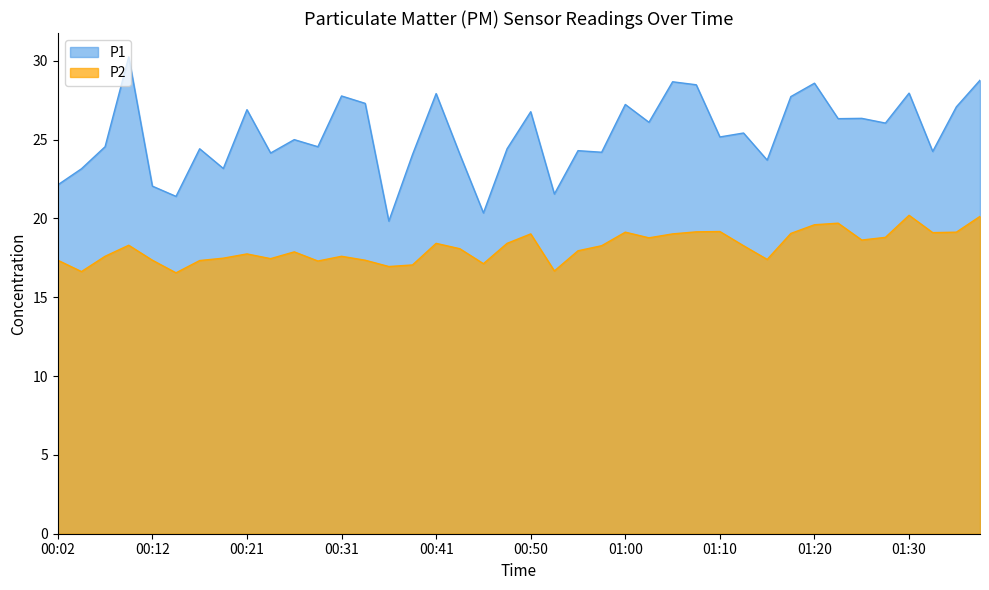

True or false: P2 and P1 intersect in this chart.

False